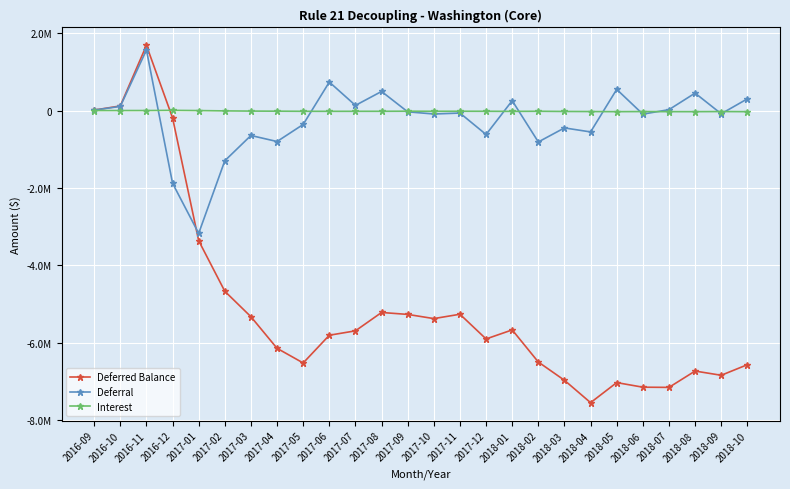

At which label is Deferred Balance closest to -2930729?

2017-01